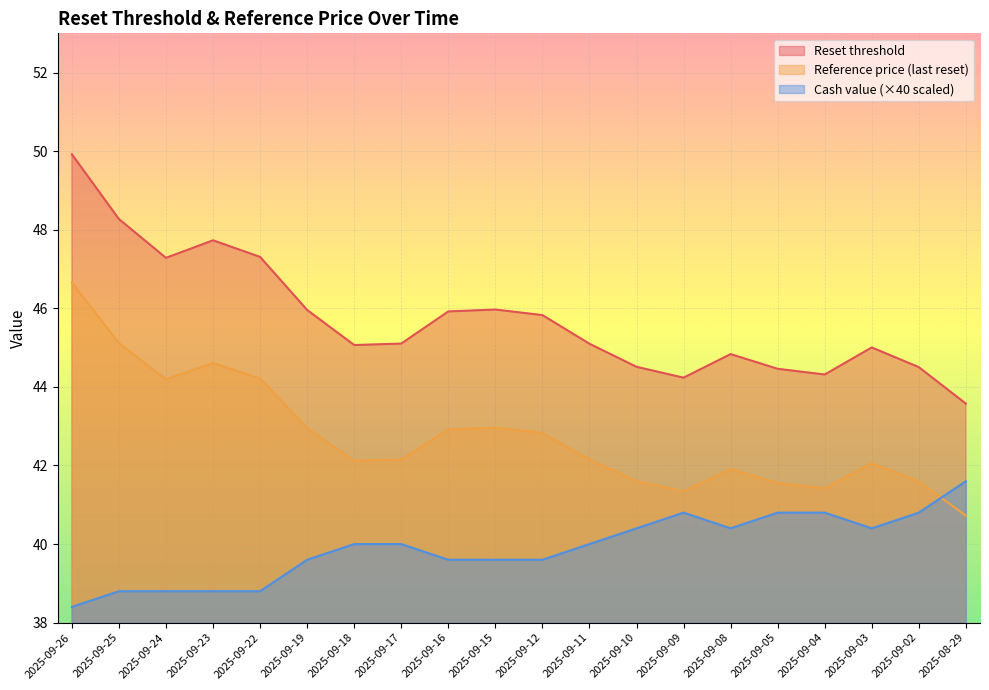

Does the chart display data point markers on the line(s)?

No